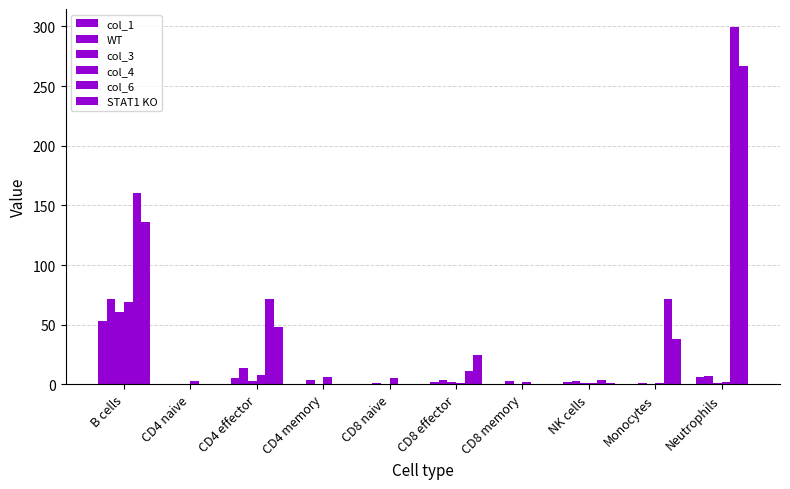

What is the sum of all WT values?

109.6